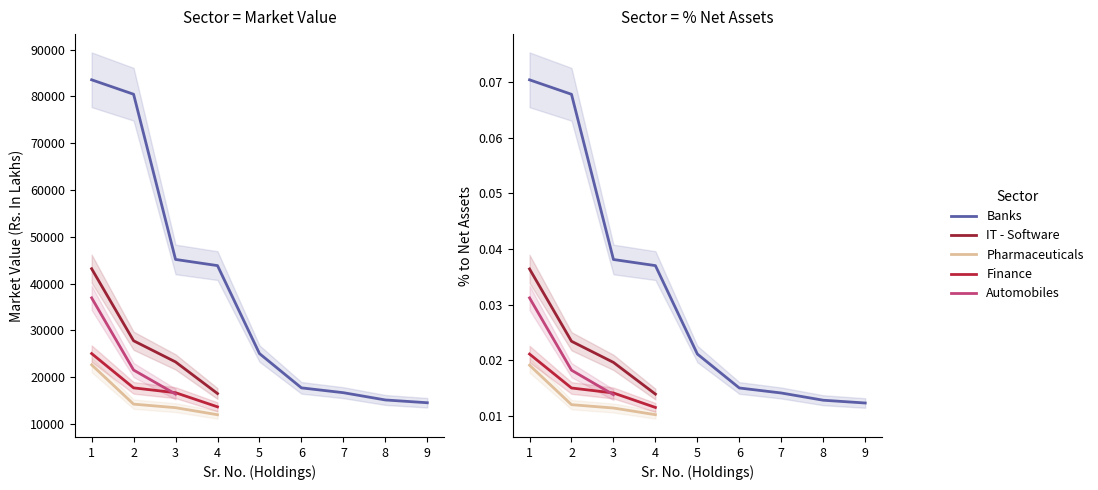

Which series changed the most between 3 and 8?

Banks